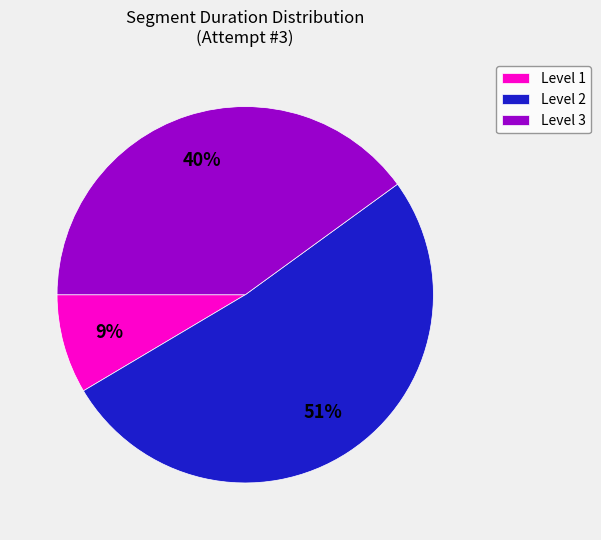

The Level 2 slice represents 51% of the pie. True or false?

True